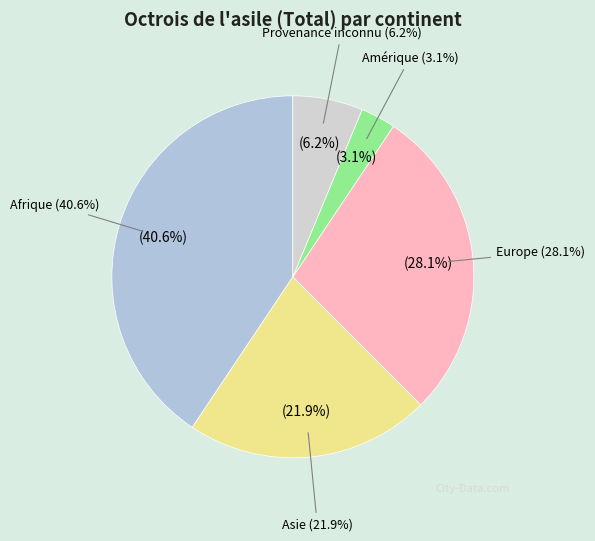

Is Océanie the majority of the pie?

No